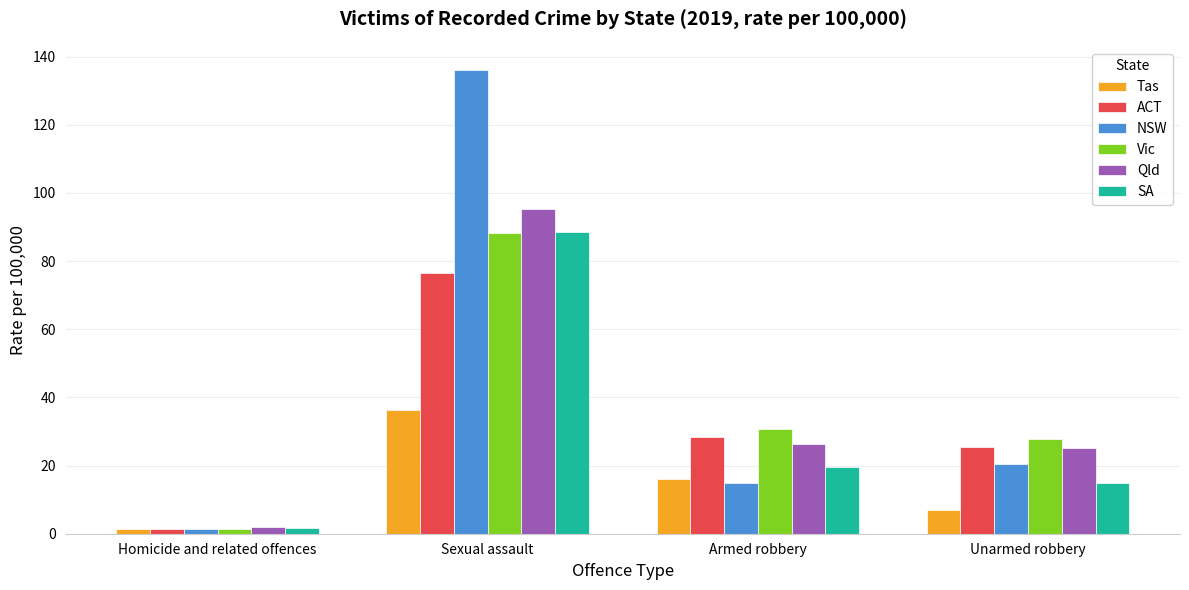

Rank the categories by ACT value from highest to lowest.

Sexual assault, Armed robbery, Unarmed robbery, Homicide and related offences